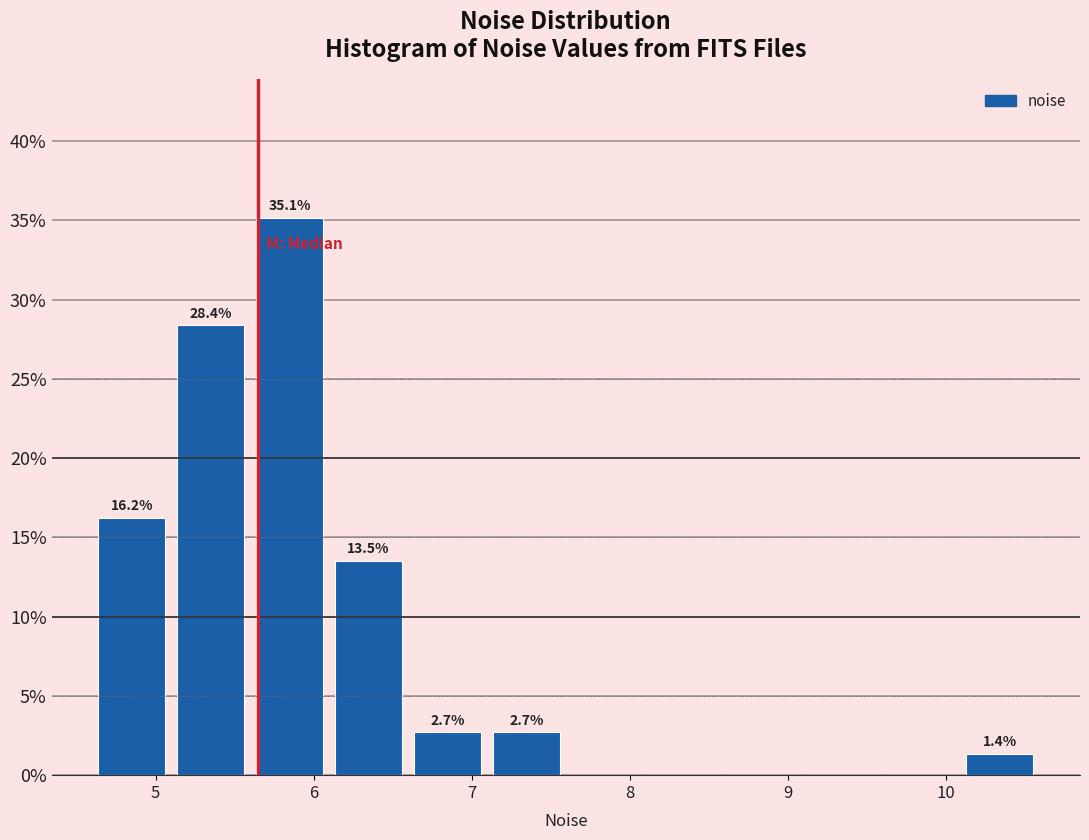

Over which range of the x-axis is the bar tallest?

5.6 to 6.1